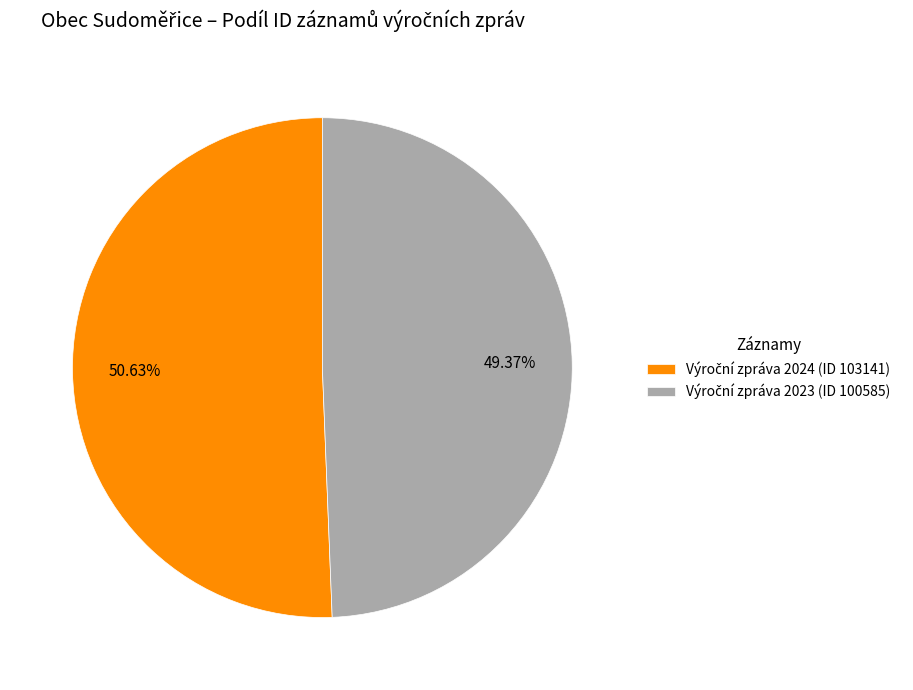

How many segments does this pie chart have?

2